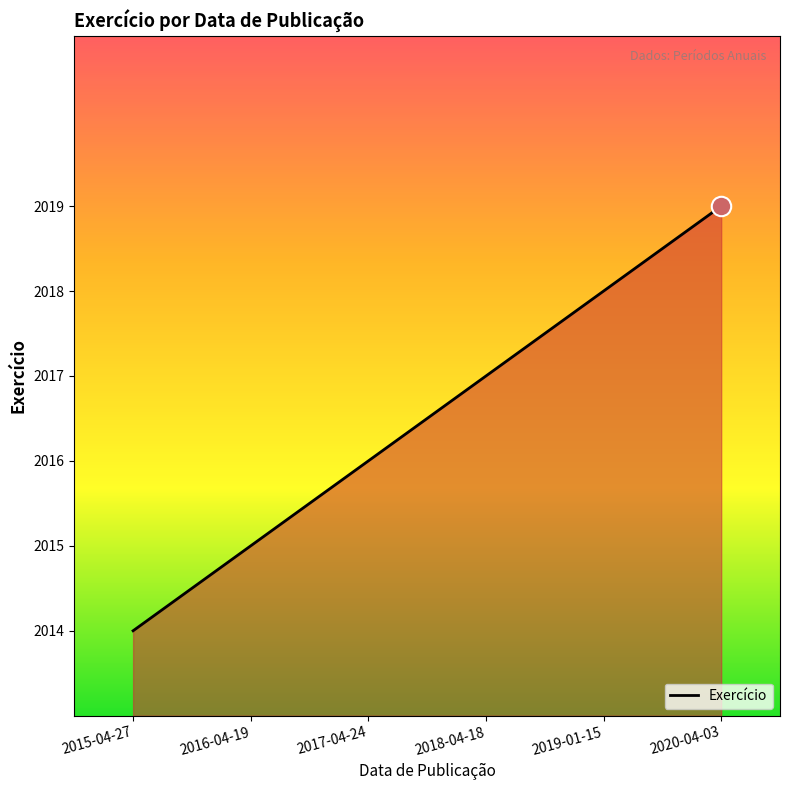

Reading left to right, what are all the values shown in this chart?

2015-04-27=2014	2016-04-19=2015	2017-04-24=2016	2018-04-18=2017	2019-01-15=2018	2020-04-03=2019